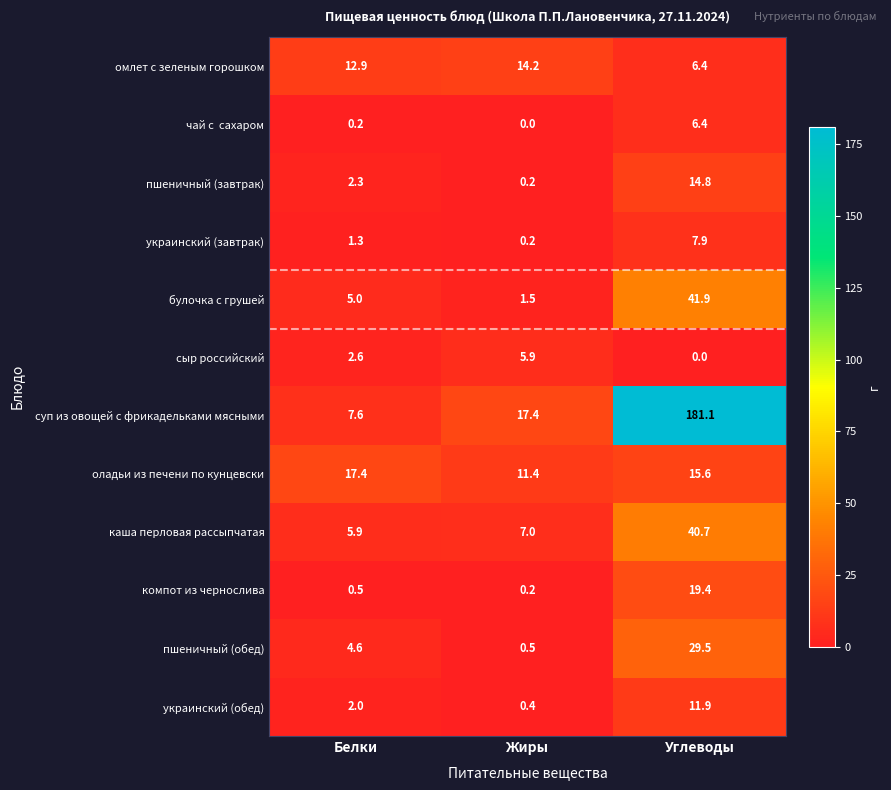

Read the каша перловая рассыпчатая value at Белки.

5.9